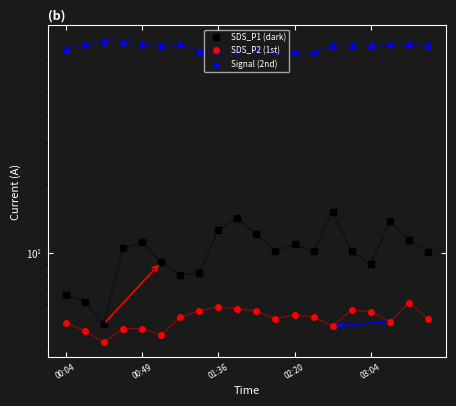

The SDS_P2 (1st) series shows 5.8 at 01:36. True or false?

True